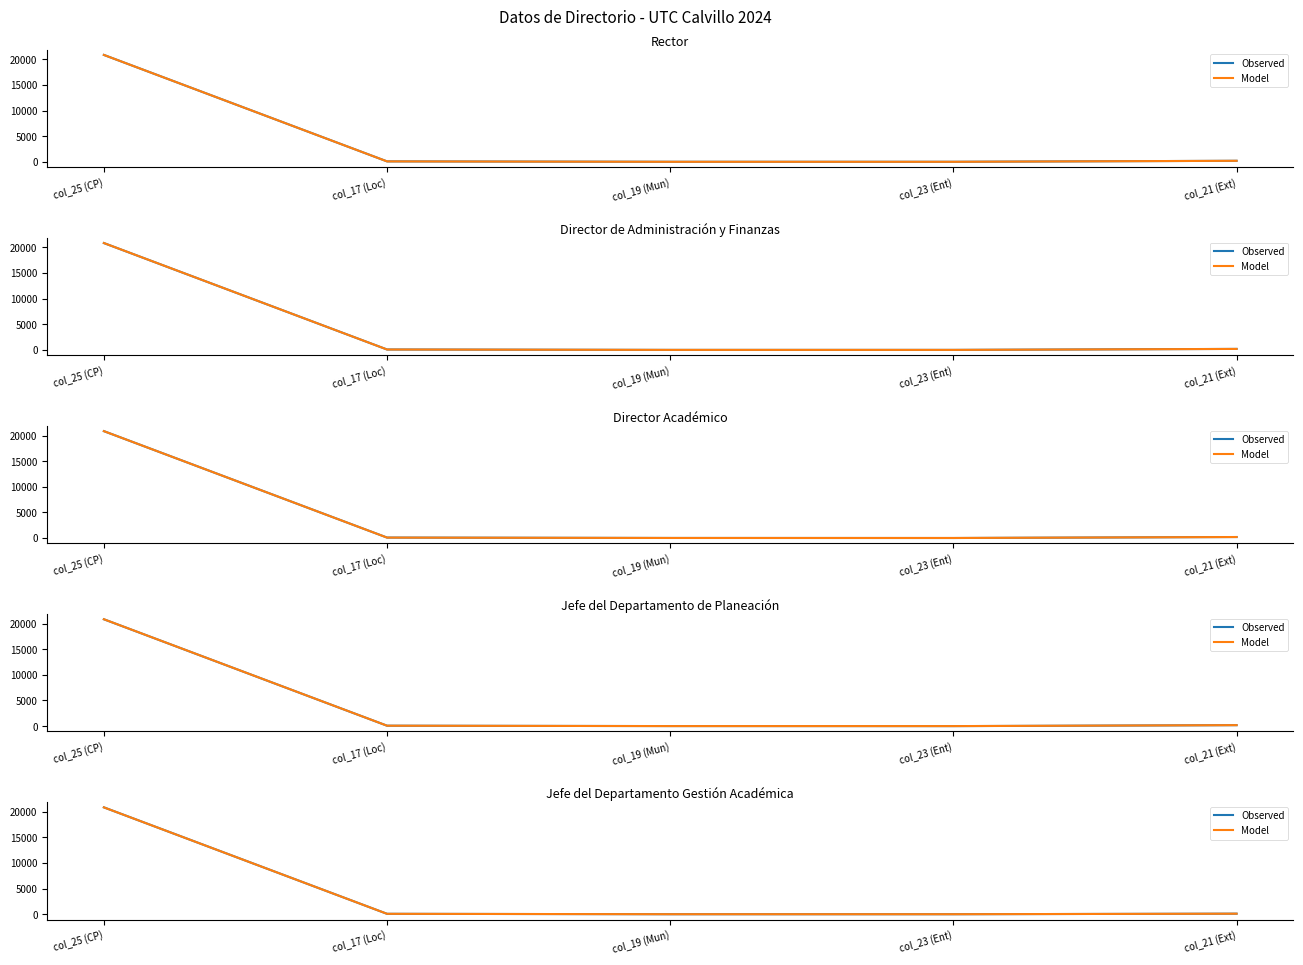

What is the label of the 2nd point from the right?

col_23 (Ent)